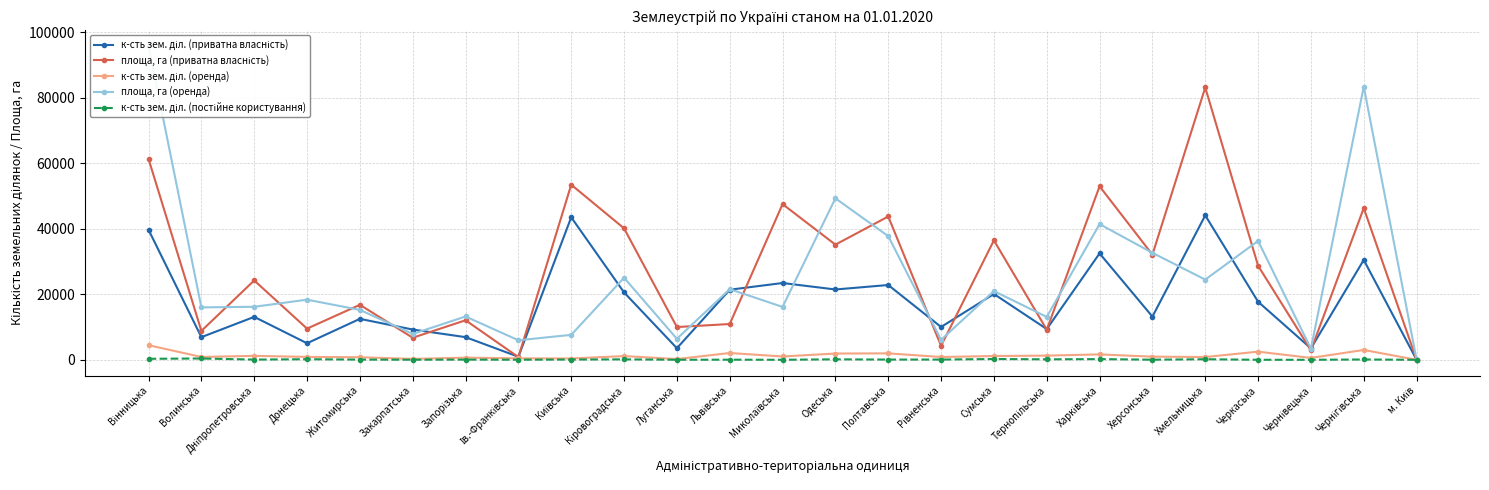

True or false: к-сть зем. діл. (постійне користування) has a value of 31.0 at Ів.-Франківська.

True